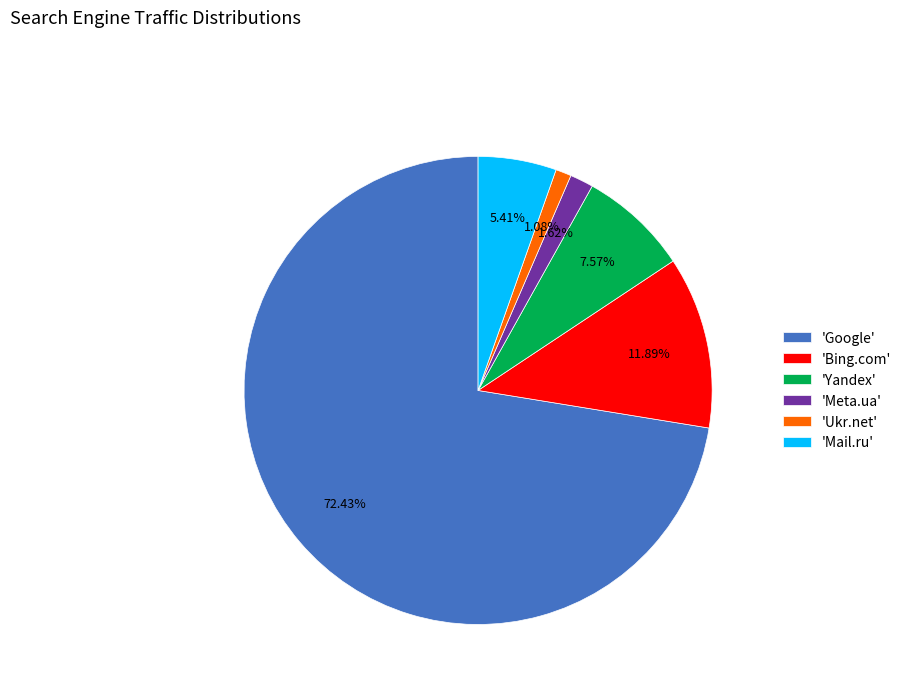

Which has a higher value, 'Yandex' or 'Meta.ua'?

'Yandex'